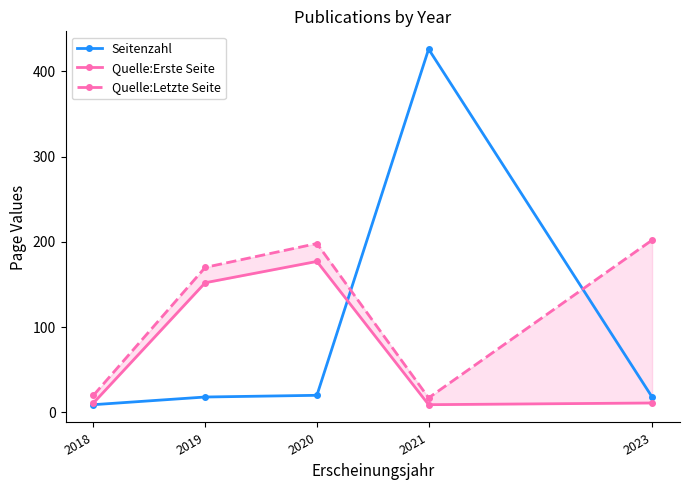

What is the spread (max minus min) of values at 2021?

417